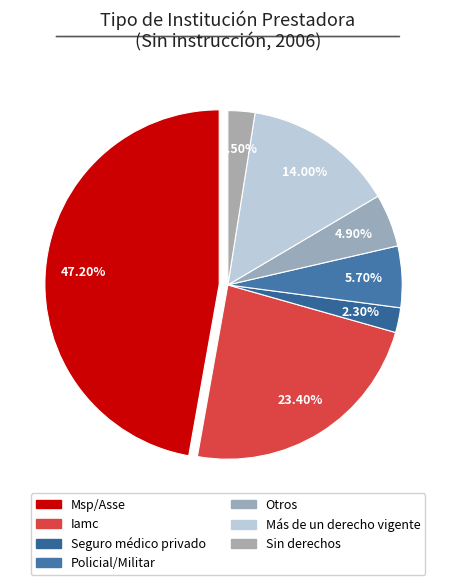

How many segments does this pie chart have?

7